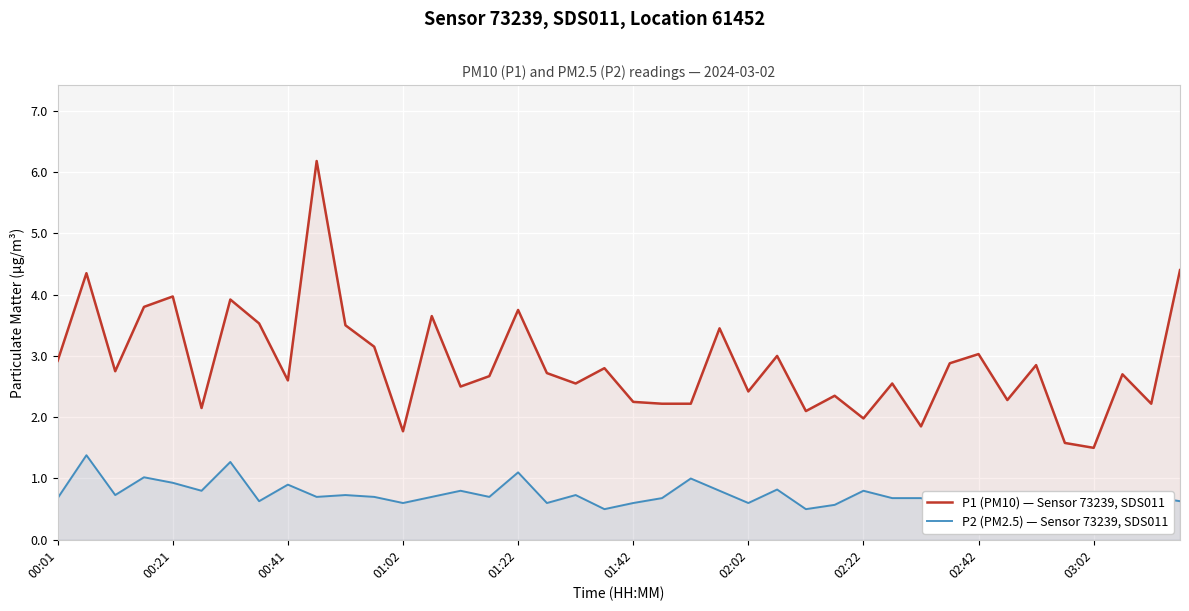

Which series has the largest range (max minus min)?

P1 (PM10) — Sensor 73239, SDS011